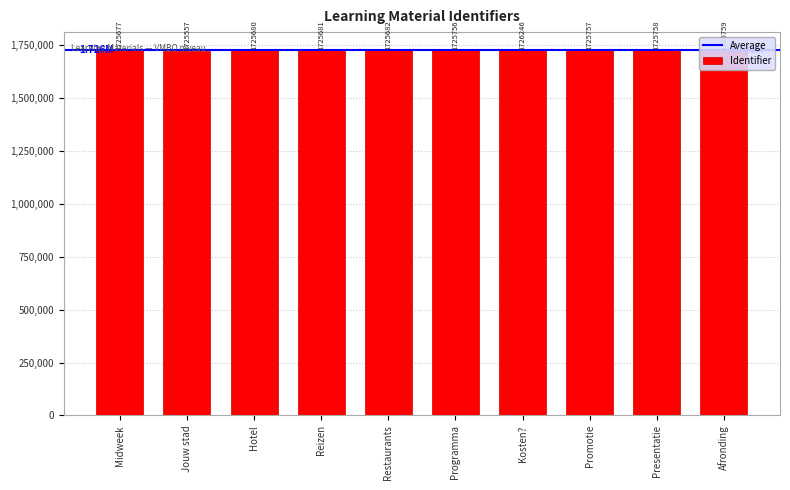

Reading left to right, list all the values displayed in this chart.

1725677	1725557	1725680	1725681	1725682	1725756	1726246	1725757	1725758	1725759